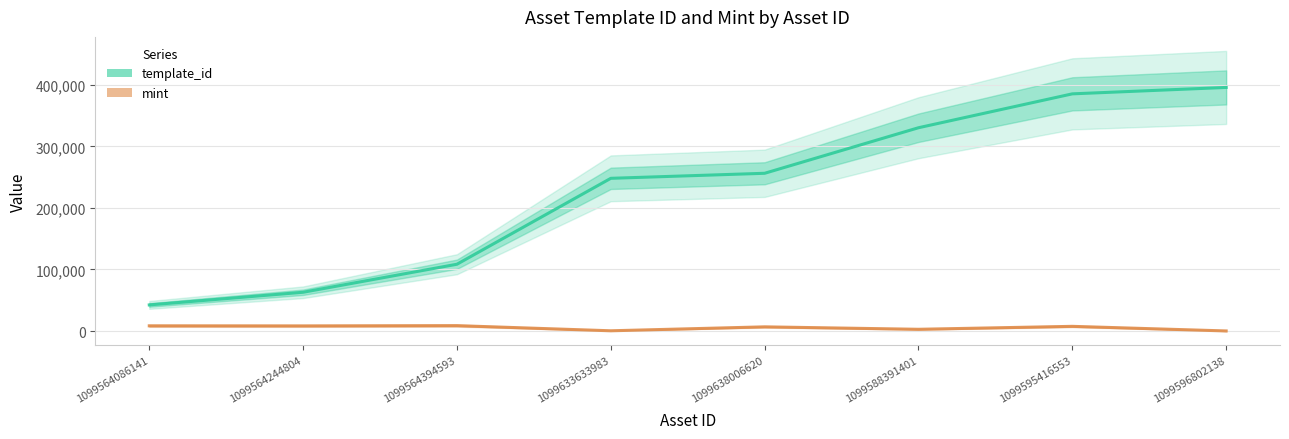

In mint, how many points are lower than both neighbors (excluding endpoints)?

3